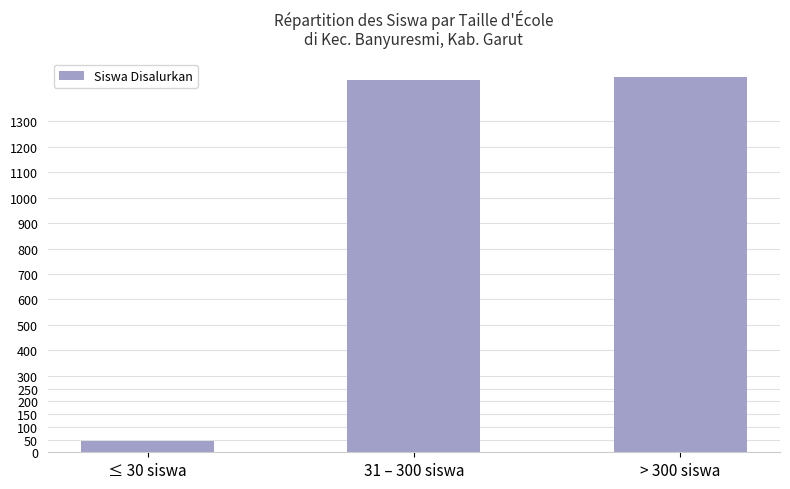

Which has a higher value, > 300 siswa or ≤ 30 siswa?

> 300 siswa